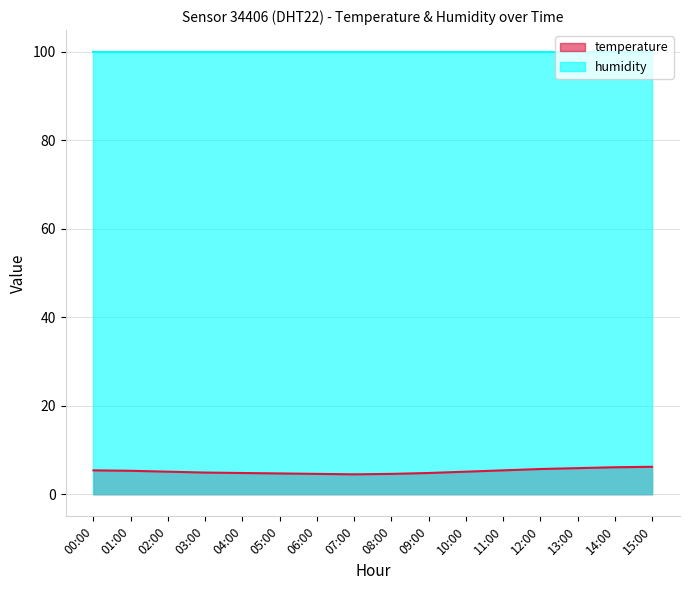

Between 03:00 and 07:00, which is larger?

03:00